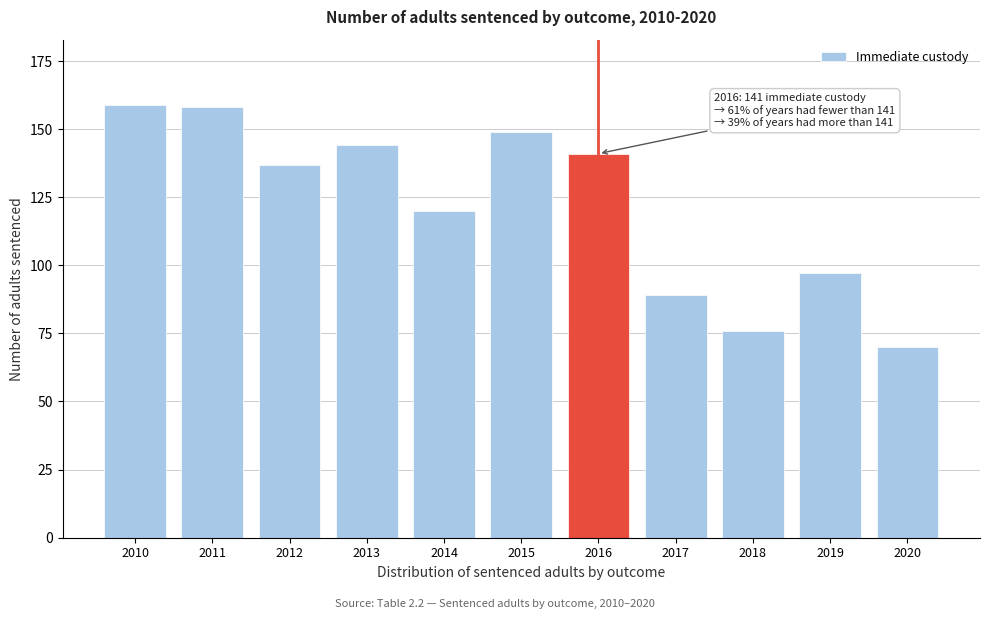

Reading left to right, extract all data points from this chart.

2010=159	2011=158	2012=137	2013=144	2014=120	2015=149	2016=141	2017=89	2018=76	2019=97	2020=70